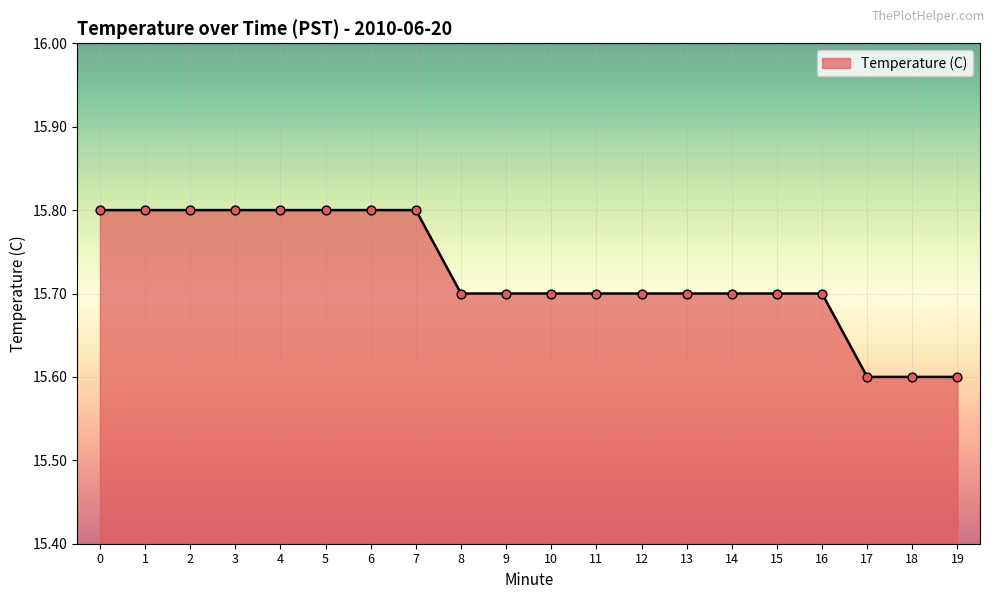

Which has a higher value, 13 or 4?

4